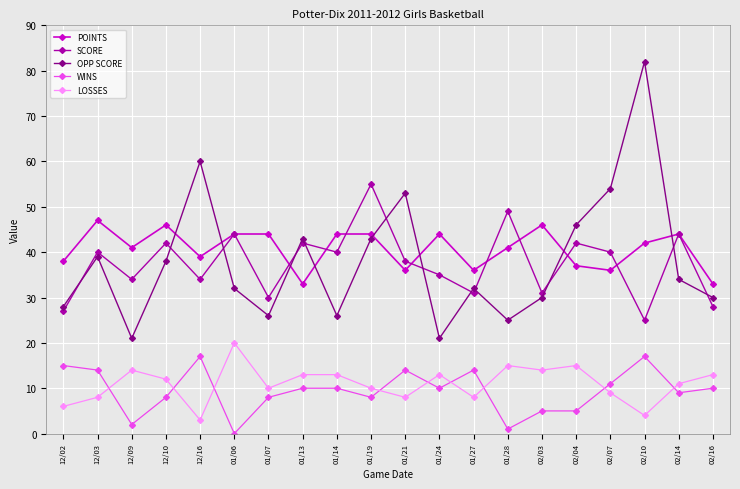

List the series in order of their peak value, highest first.

OPP SCORE, SCORE, POINTS, LOSSES, WINS